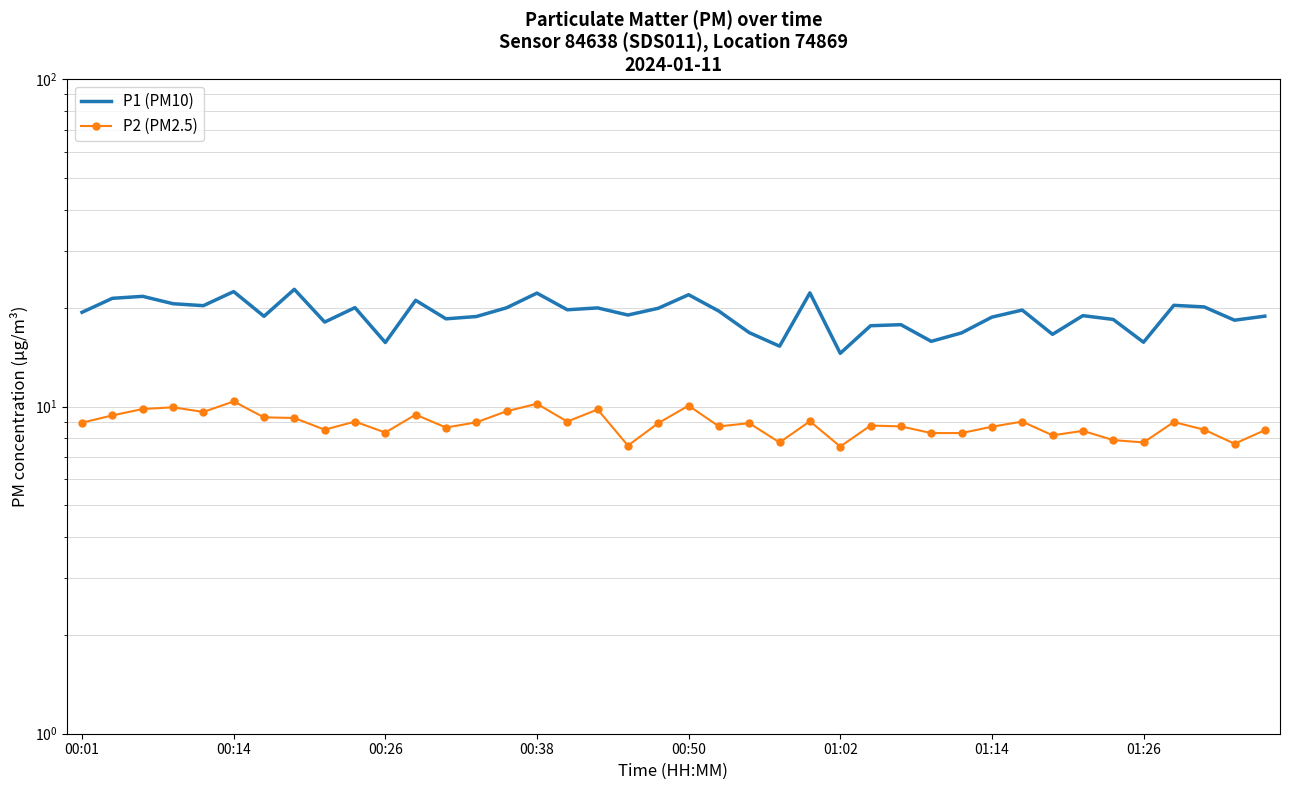

List the series in order of their peak value, highest first.

P1 (PM10), P2 (PM2.5)